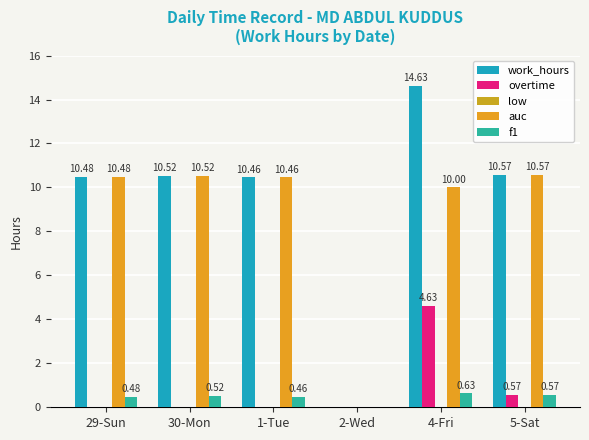

How many positive values does the auc series have?

5